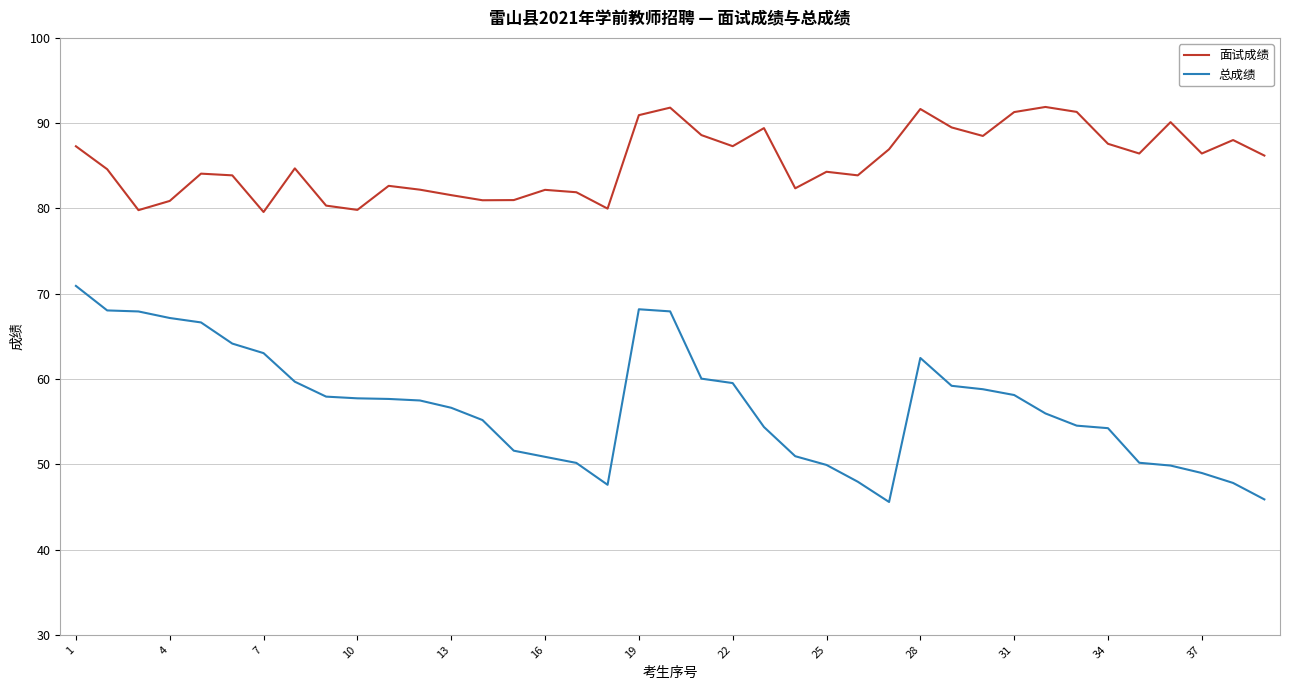

True or false: 总成绩 and 面试成绩 intersect in this chart.

False